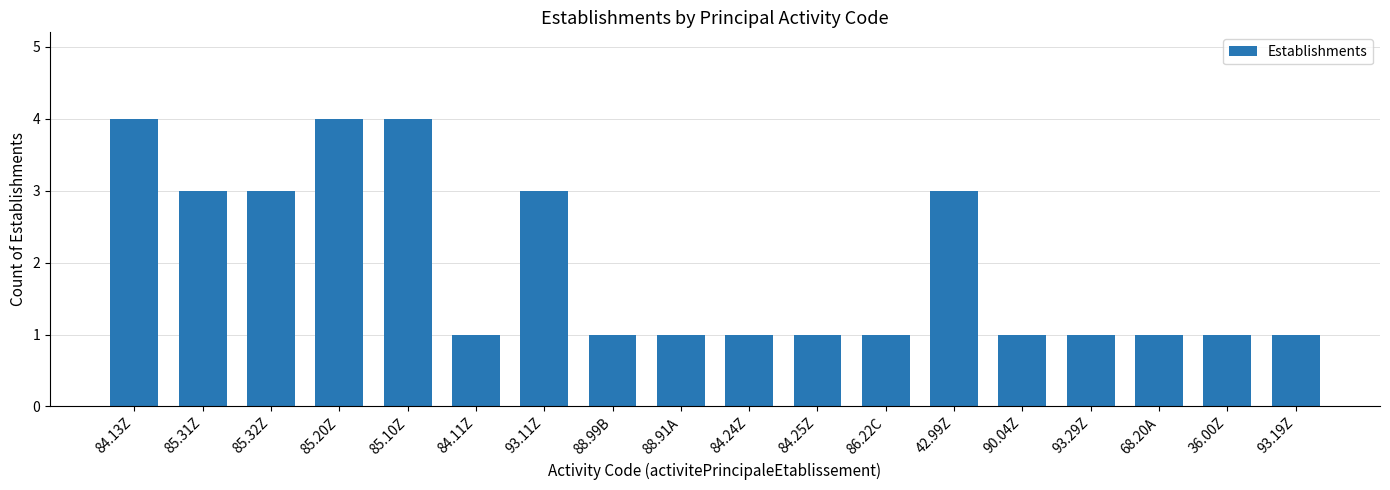

How many series are shown in this chart?

1